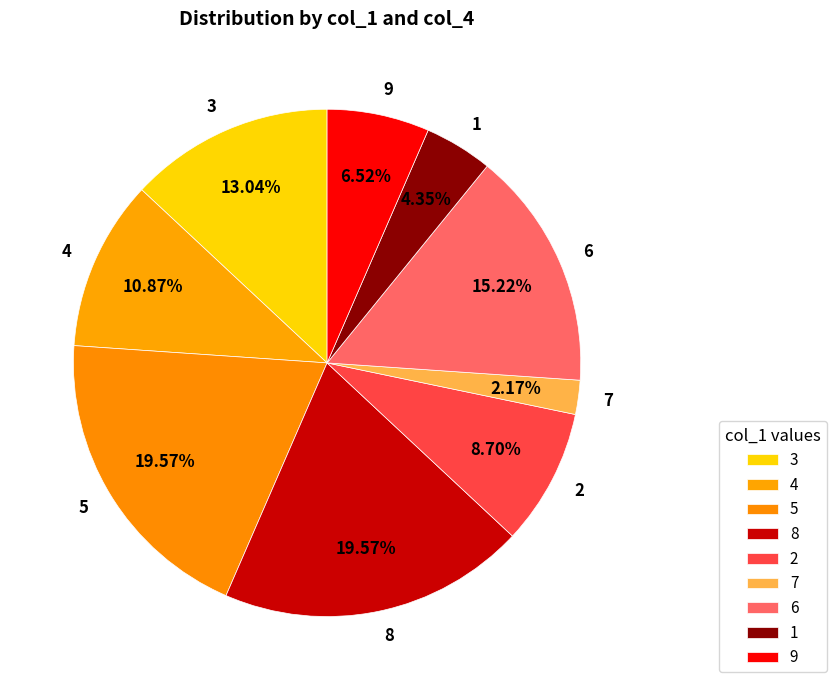

How many slices are in this pie chart?

9